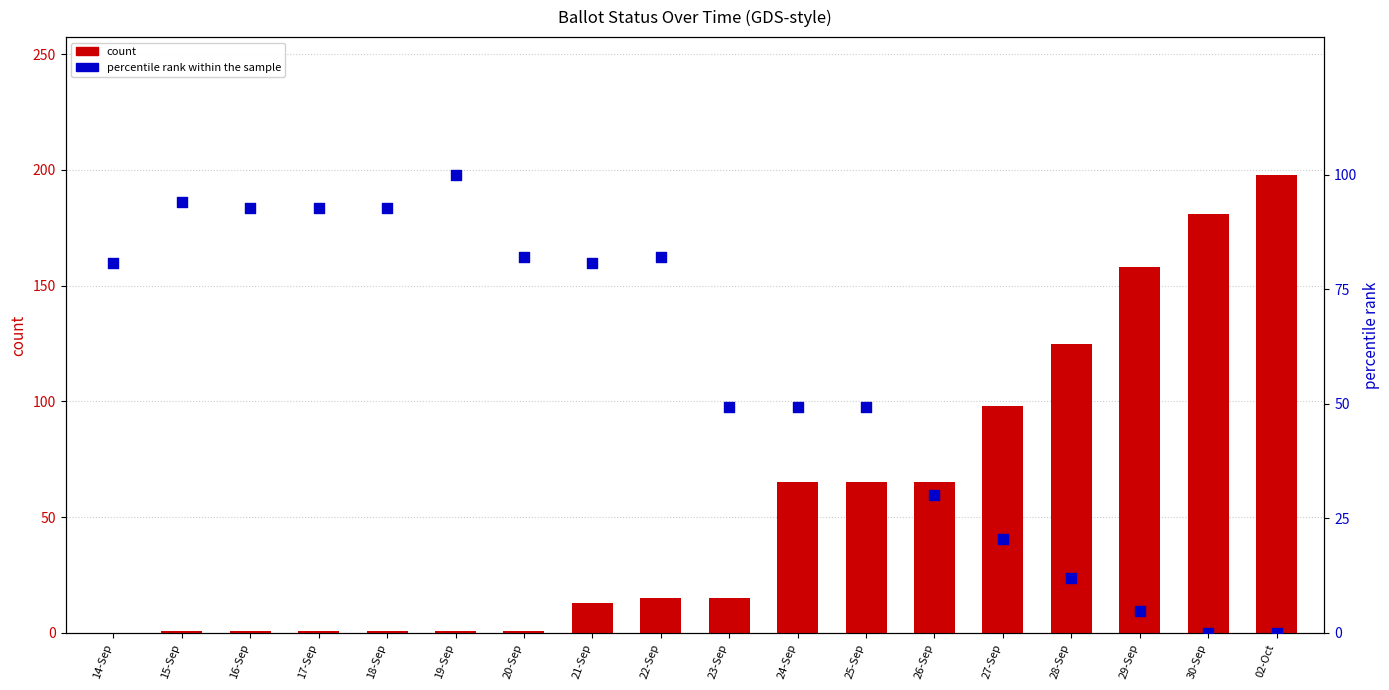

Which series contains the highest Y value?

count (COUNTABLE)